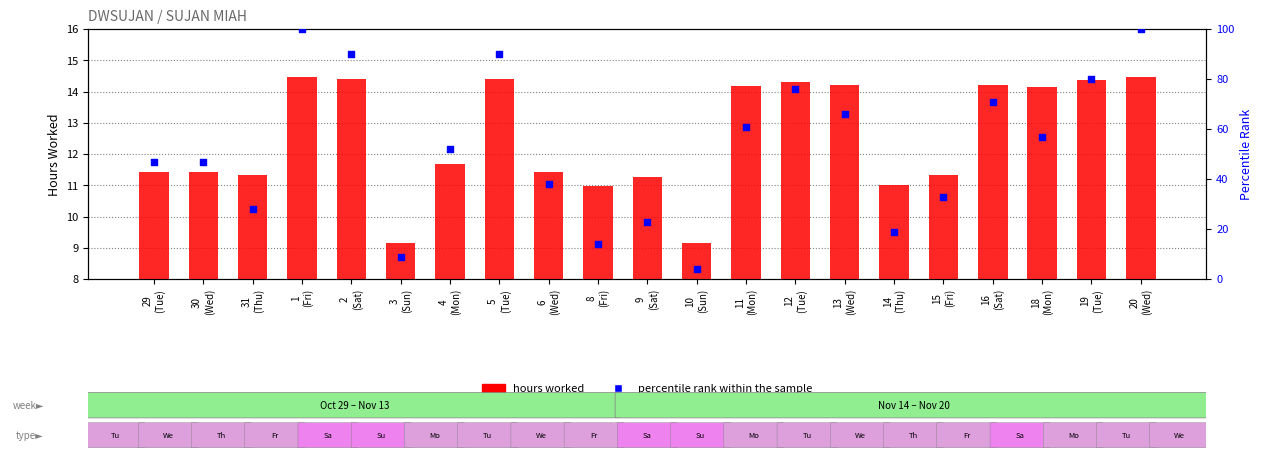

Is the value of percentile rank within the sample at 30
(Wed) greater than the value of hours worked at 4
(Mon)?

Yes